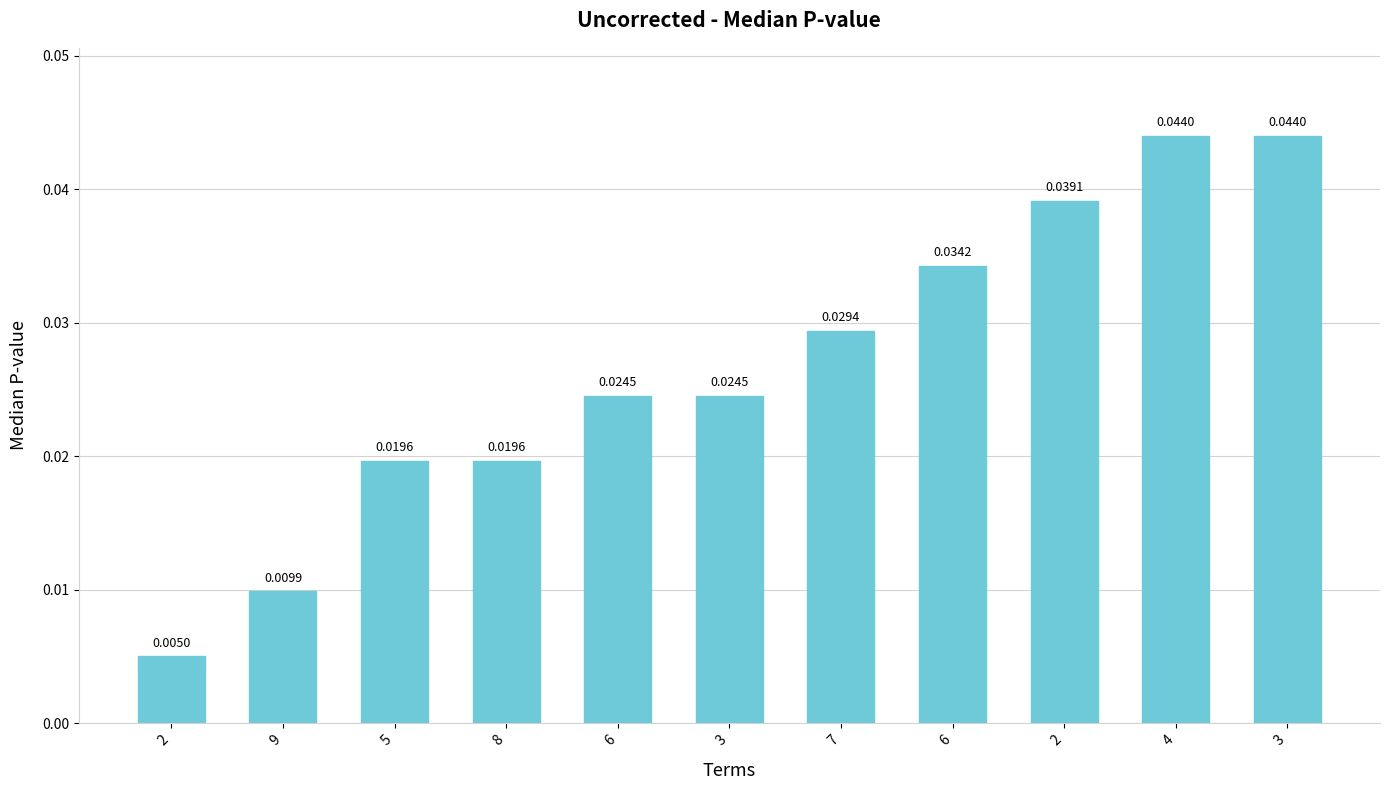

Rank the categories by value from lowest to highest.

2, 9, 5, 8, 6, 3, 7, 6, 2, 4, 3